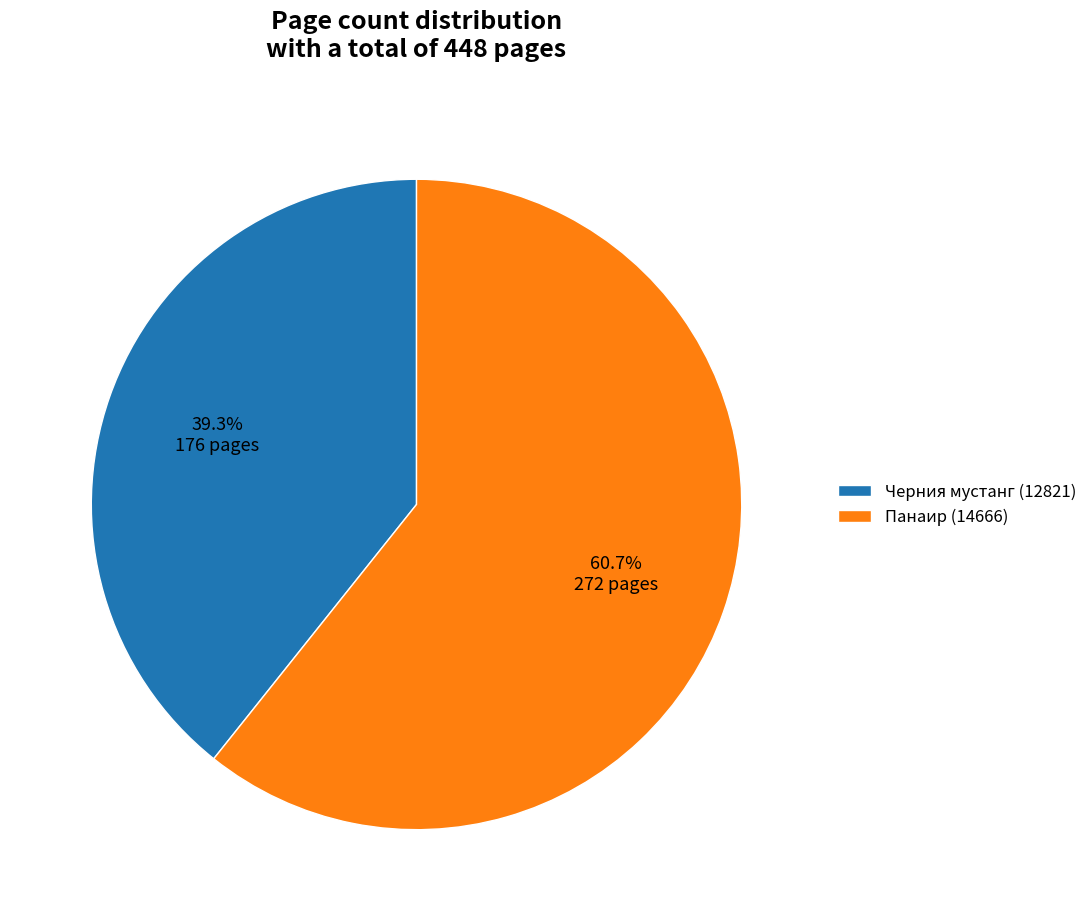

What percentage is the Панаир (14666) slice, to the nearest percent?

61%